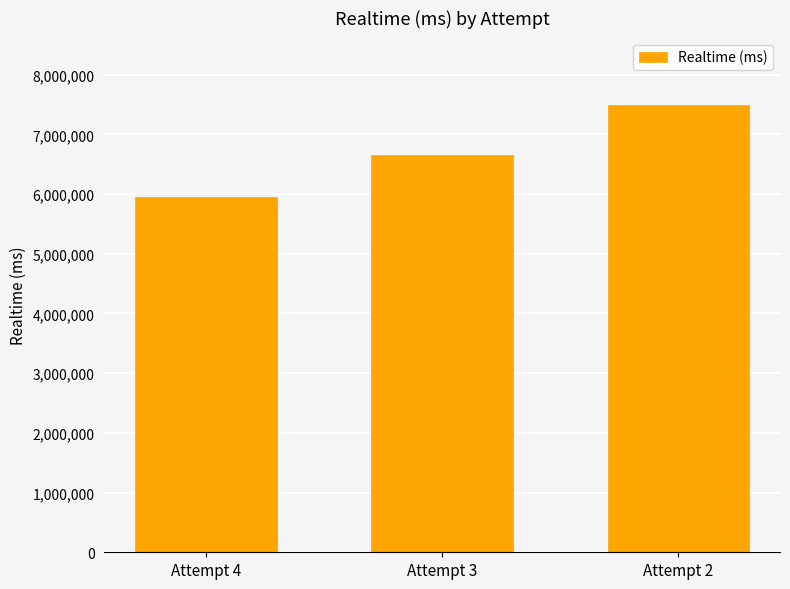

Rank the categories by value from highest to lowest.

Attempt 2, Attempt 3, Attempt 4